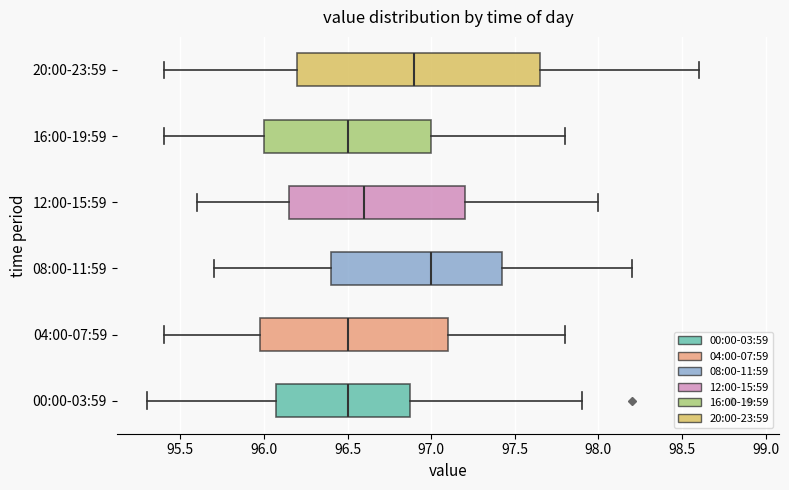

Reading bottom to top, read every box against the x-axis: the position of its median line, the range the box covers, and the ends of its whiskers. The values are not printed on the chart, so give them approximately, as read against the axis.

00:00-03:59: median 96.50, box 96.10 to 96.90, whiskers 95.30 to 97.90
04:00-07:59: median 96.50, box 96.00 to 97.10, whiskers 95.40 to 97.80
08:00-11:59: median 97.00, box 96.40 to 97.45, whiskers 95.70 to 98.20
12:00-15:59: median 96.60, box 96.15 to 97.20, whiskers 95.60 to 98.00
16:00-19:59: median 96.50, box 96.00 to 97.00, whiskers 95.40 to 97.80
20:00-23:59: median 96.90, box 96.20 to 97.65, whiskers 95.40 to 98.60